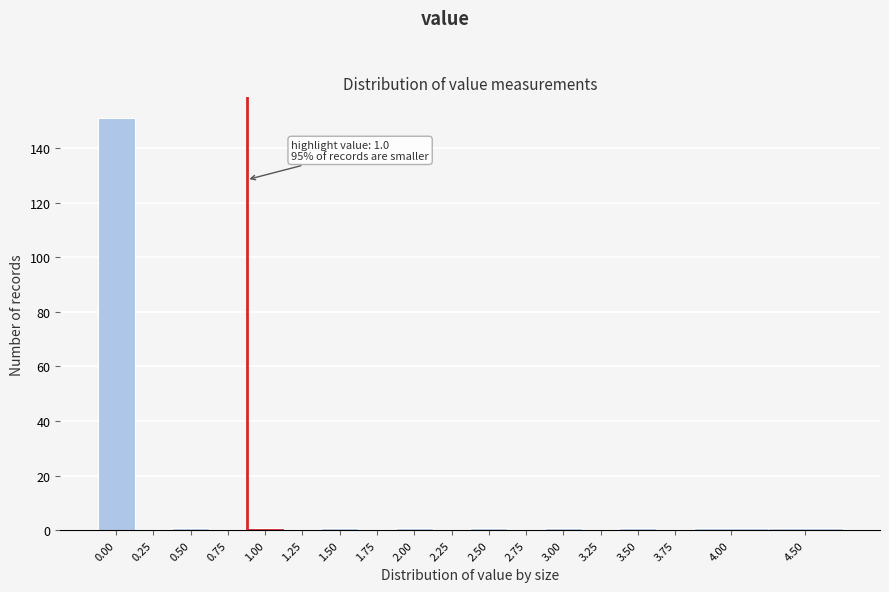

Reading left to right, list all the values displayed in this chart.

0.00=151	0.25=0	0.50=1	0.75=0	1.00=1	1.25=0	1.50=1	1.75=0	2.00=1	2.25=0	2.50=1	2.75=0	3.00=1	3.25=0	3.50=1	3.75=0	4.00=1	4.50=1